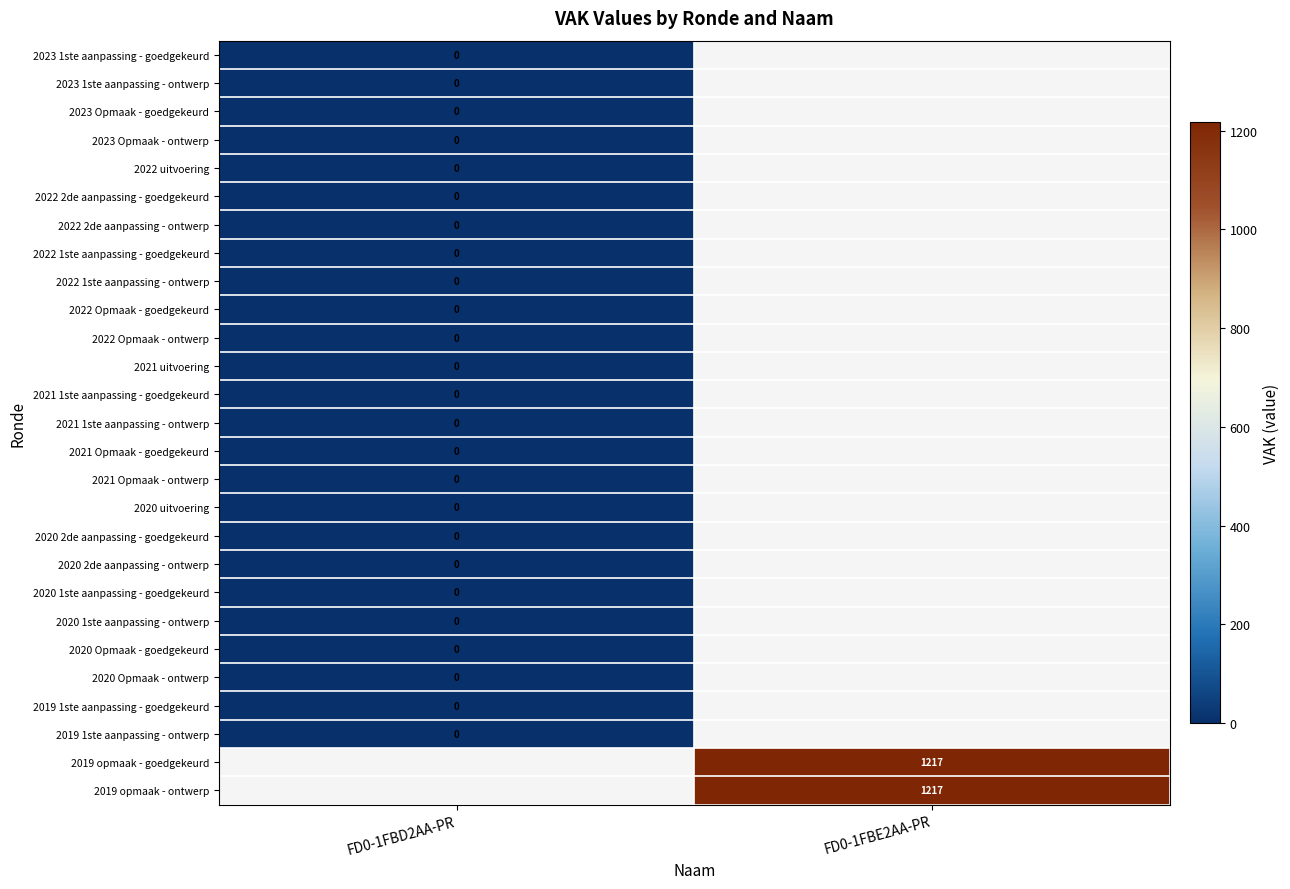

At FD0-1FBD2AA-PR, list the series in order from largest to smallest.

2023 1ste aanpassing - goedgekeurd, 2023 1ste aanpassing - ontwerp, 2023 Opmaak - goedgekeurd, 2023 Opmaak - ontwerp, 2022 uitvoering, 2022 2de aanpassing - goedgekeurd, 2022 2de aanpassing - ontwerp, 2022 1ste aanpassing - goedgekeurd, 2022 1ste aanpassing - ontwerp, 2022 Opmaak - goedgekeurd, 2022 Opmaak - ontwerp, 2021 uitvoering, 2021 1ste aanpassing - goedgekeurd, 2021 1ste aanpassing - ontwerp, 2021 Opmaak - goedgekeurd, 2021 Opmaak - ontwerp, 2020 uitvoering, 2020 2de aanpassing - goedgekeurd, 2020 2de aanpassing - ontwerp, 2020 1ste aanpassing - goedgekeurd, 2020 1ste aanpassing - ontwerp, 2020 Opmaak - goedgekeurd, 2020 Opmaak - ontwerp, 2019 1ste aanpassing - goedgekeurd, 2019 1ste aanpassing - ontwerp, 2019 opmaak - goedgekeurd, 2019 opmaak - ontwerp